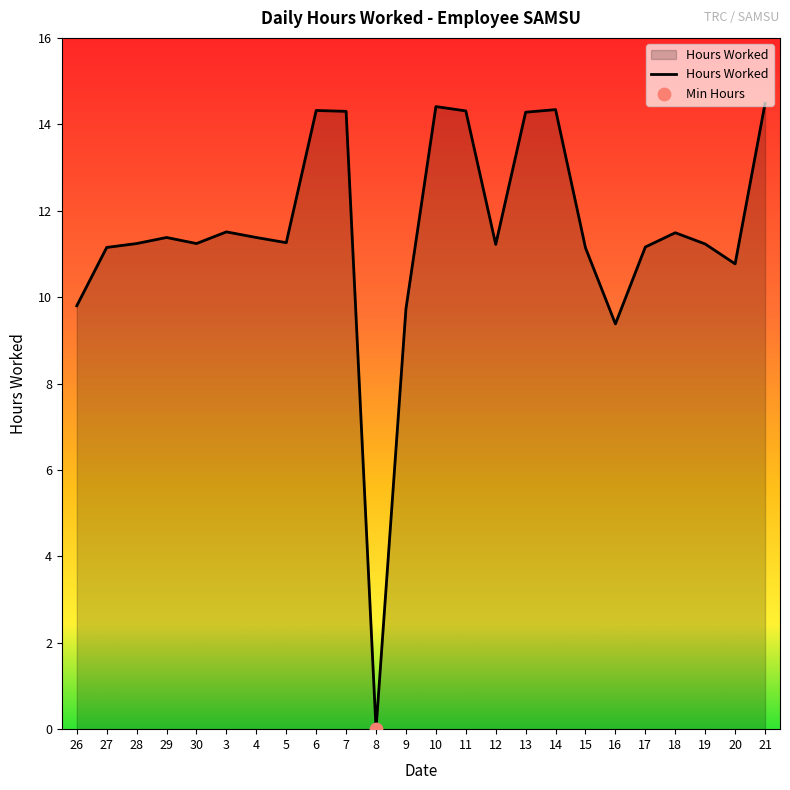

What is the ratio of the value at 15 to the value at 7?

0.8